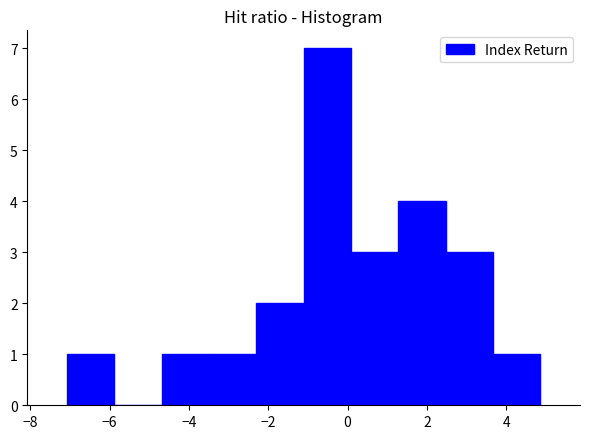

Over which range of the x-axis is the bar tallest?

-1.2 to 0.0